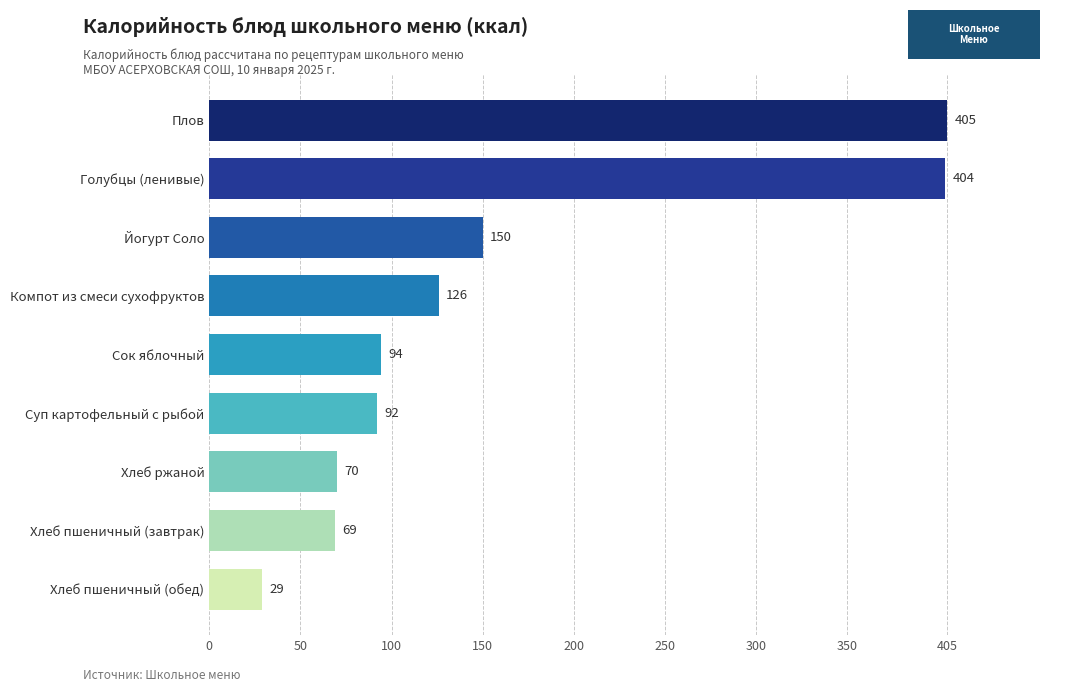

Is it true that the value at Йогурт Соло is 95?

False